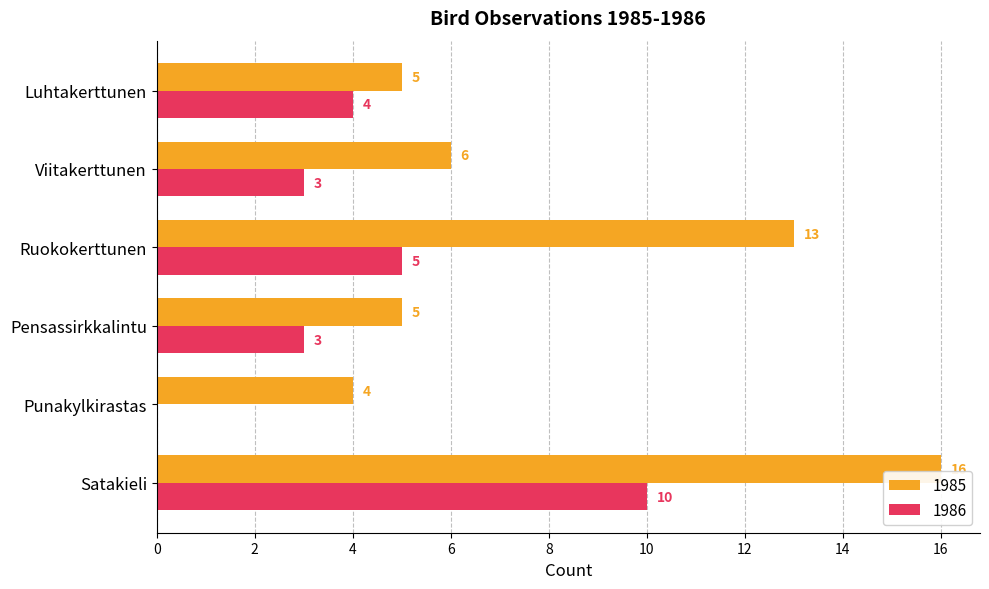

Between Punakylkirastas and Luhtakerttunen, which series saw the biggest shift?

1986